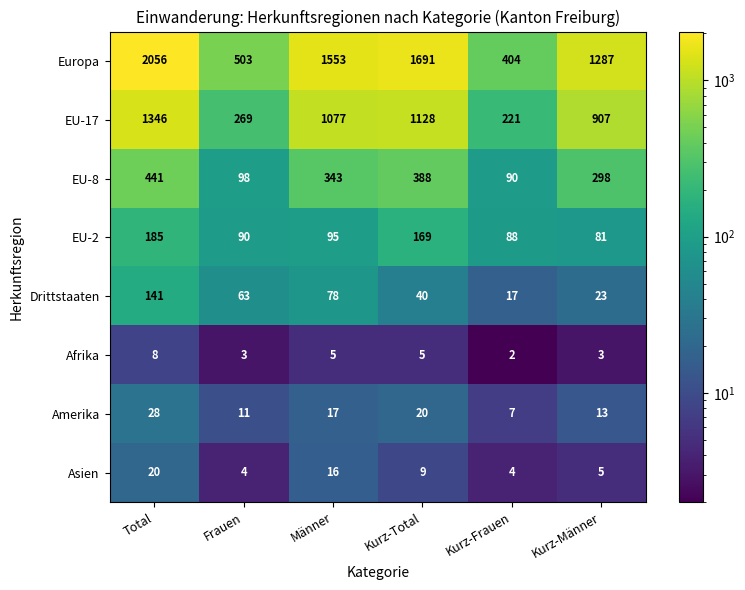

At Frauen, list the series in order from smallest to largest.

Afrika, Asien, Amerika, Drittstaaten, EU-2, EU-8, EU-17, Europa